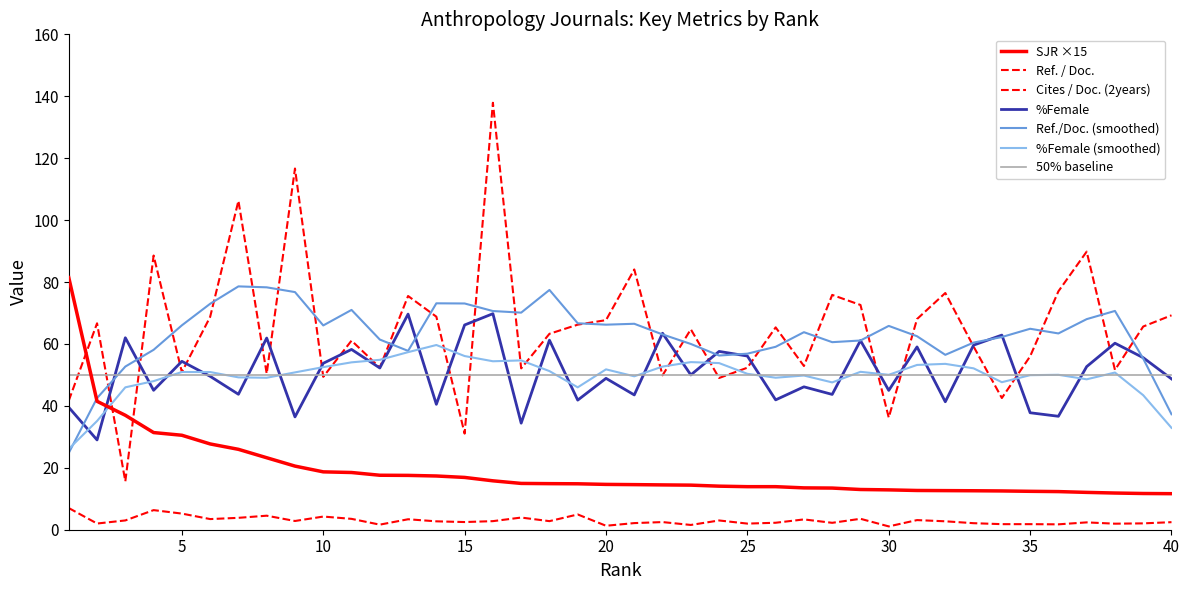

At which category does Cites / Doc. (2years) reach its first local valley?

2